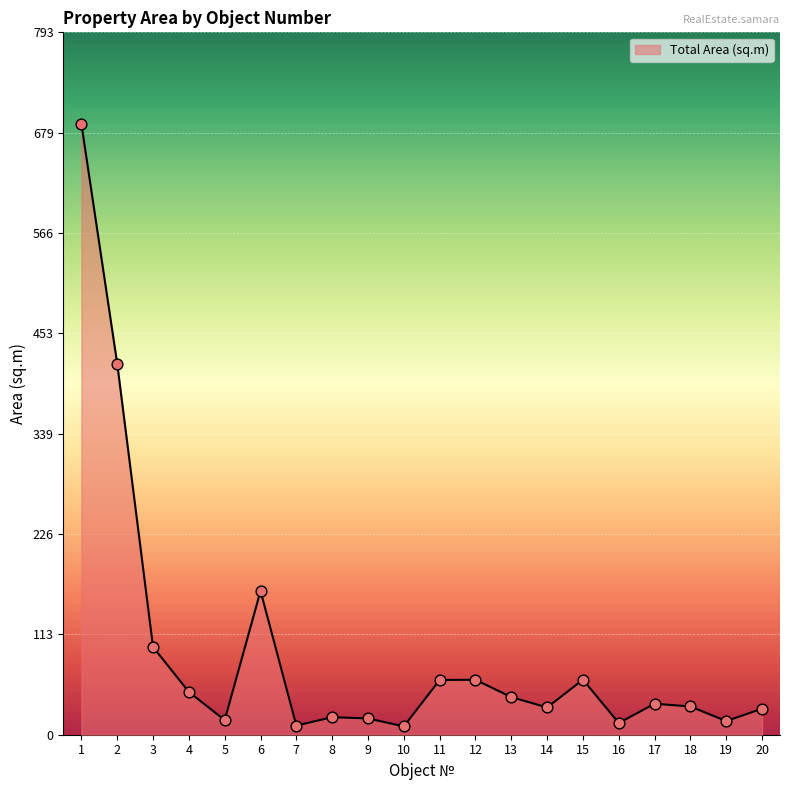

What is the change in value from 4 to 12?

+13.7